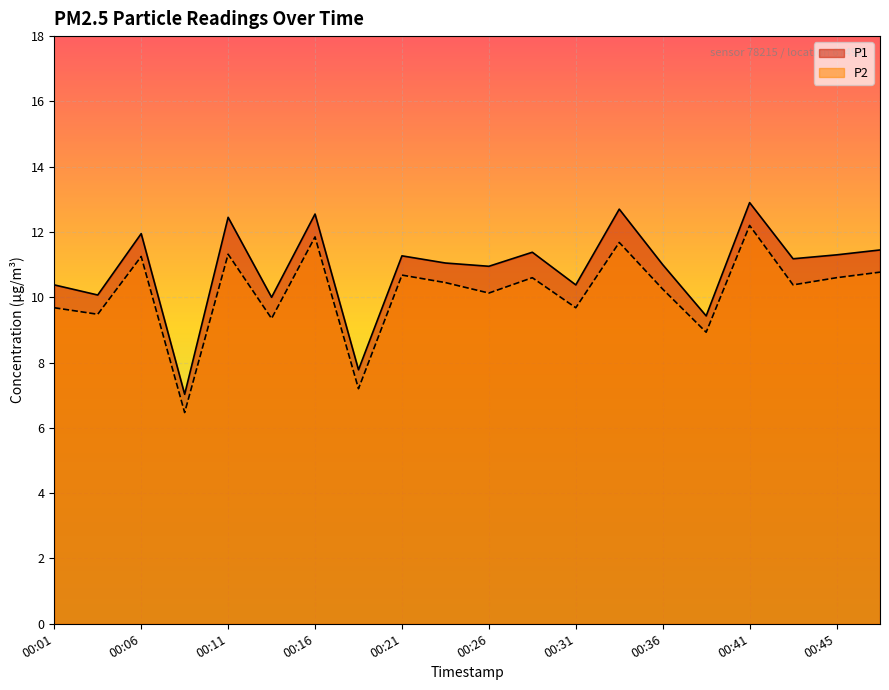

At which label does P2 first exceed 10?

00:06